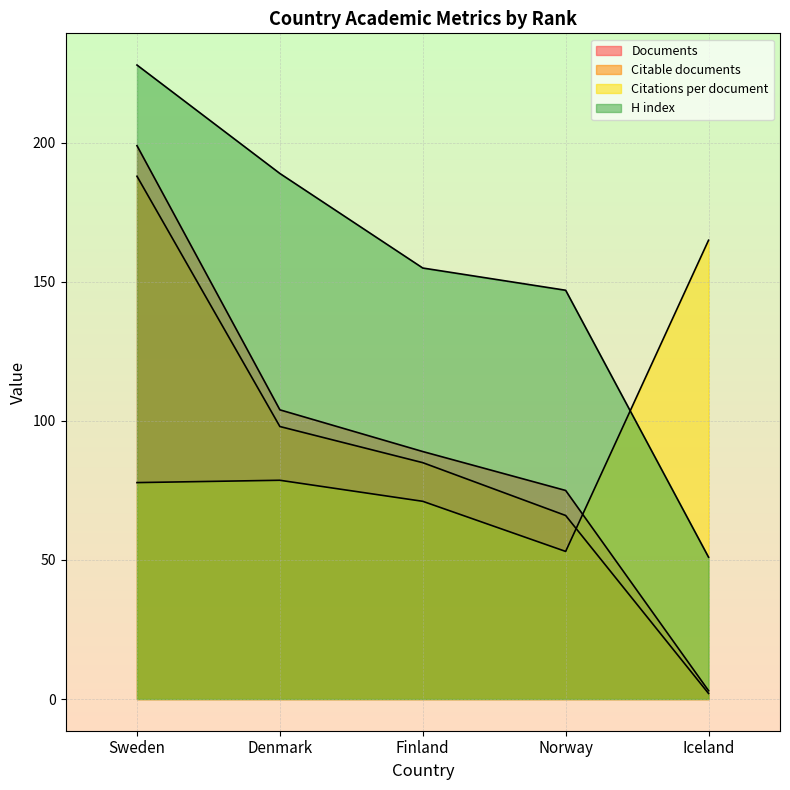

Reading left to right, extract all data points from this chart.

Documents: 199.0	104.0	89.0	75.0	3.0
Citable documents: 188.0	98.0	85.0	66.0	2.0
Citations per document: 77.8	78.7	71.1	53.1	165.0
H index: 228.0	189.0	155.0	147.0	51.0